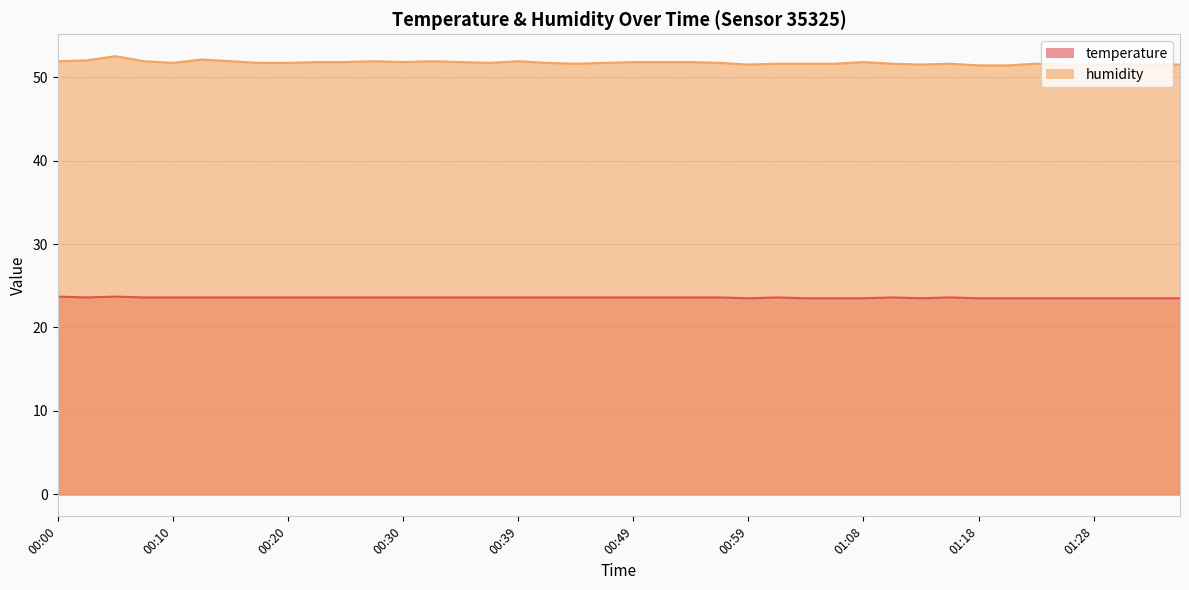

The value of temperature at 00:47 is 33.1. True or false?

False